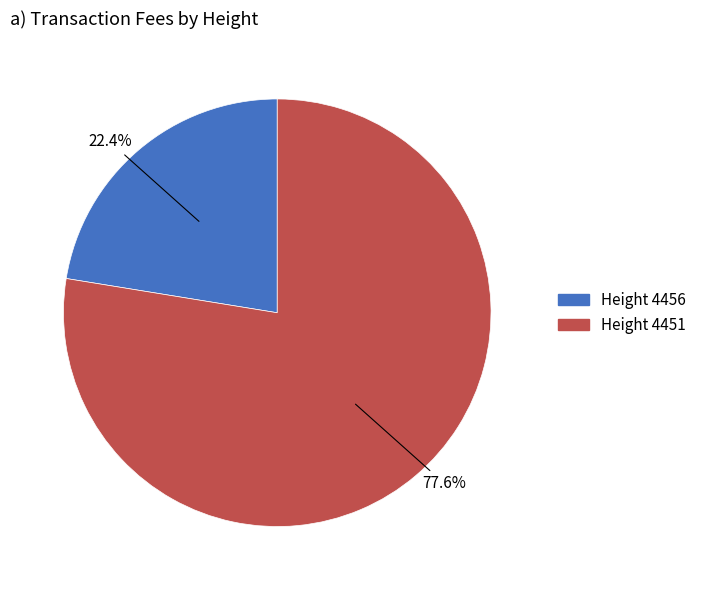

Is there any slice that represents more than half of the pie?

Yes